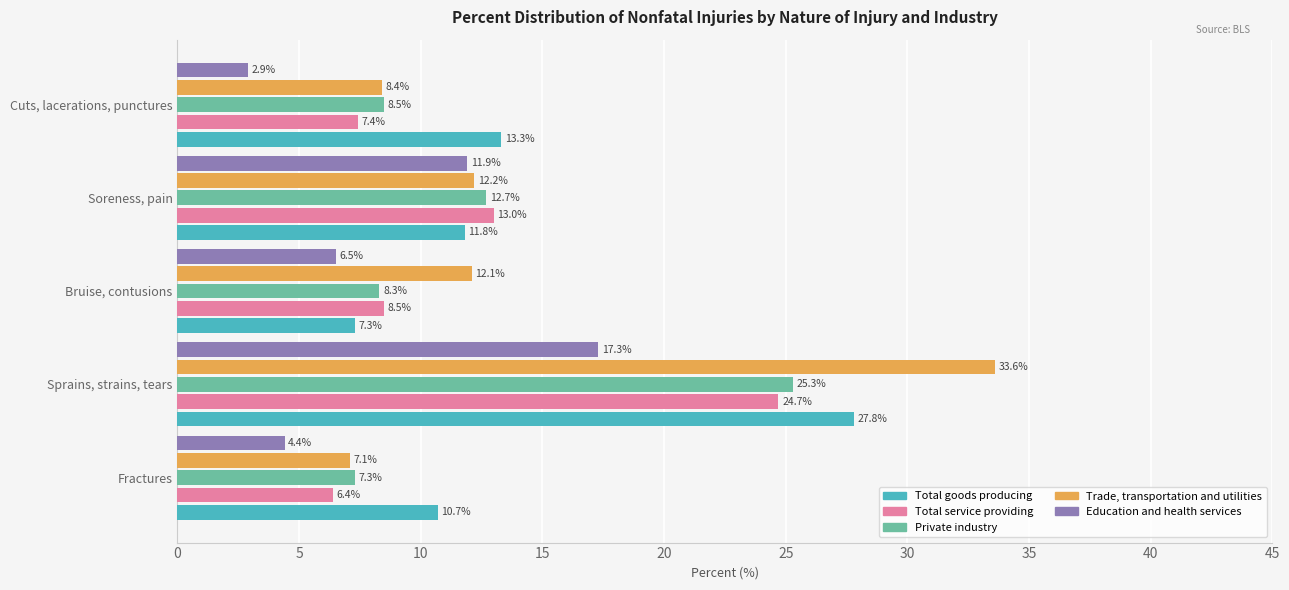

Which series changed the most between Fractures and Soreness, pain?

Education and health services